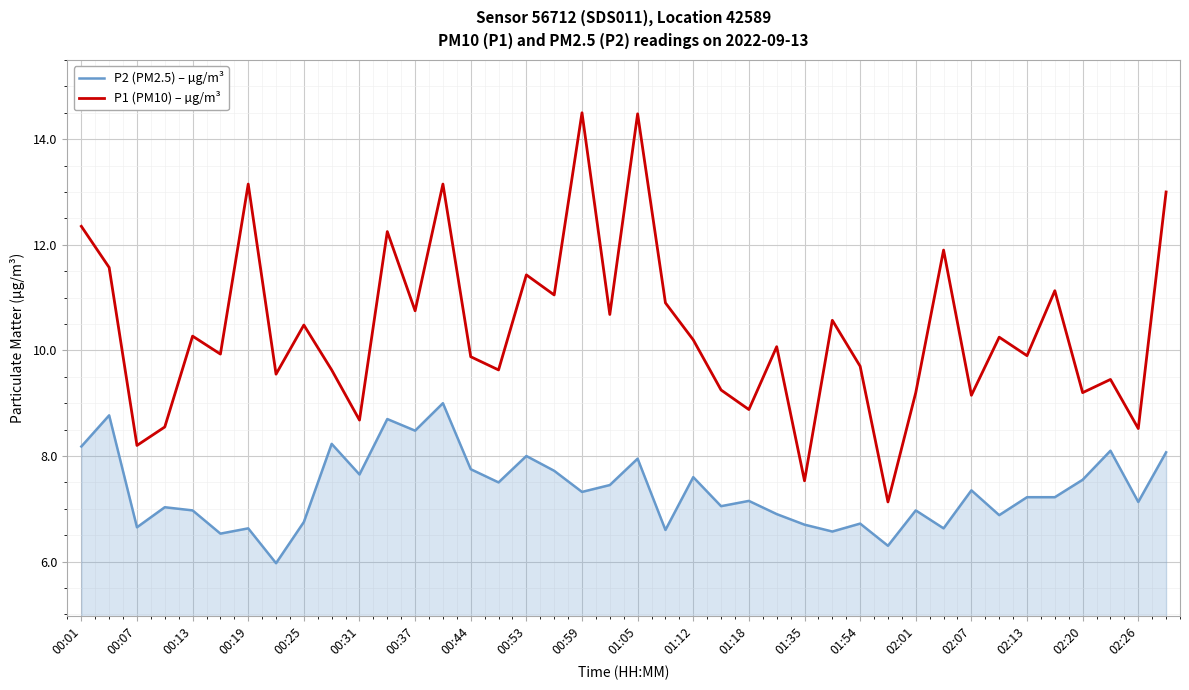

What is the difference between the maximum and minimum values in the P1 (PM10) – µg/m³ series?

7.4